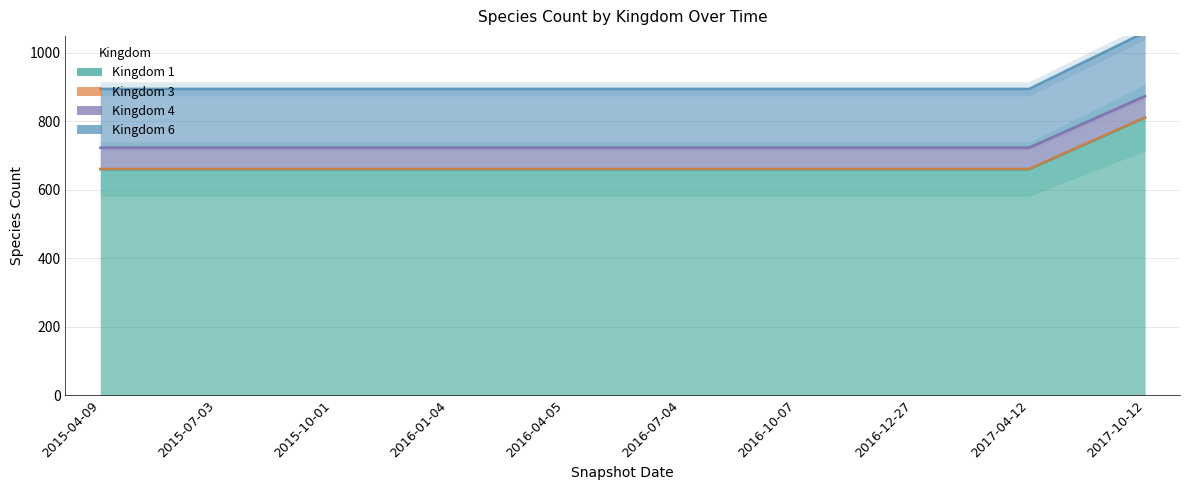

Which category has the lowest value in the Kingdom 6 series?

2015-04-09